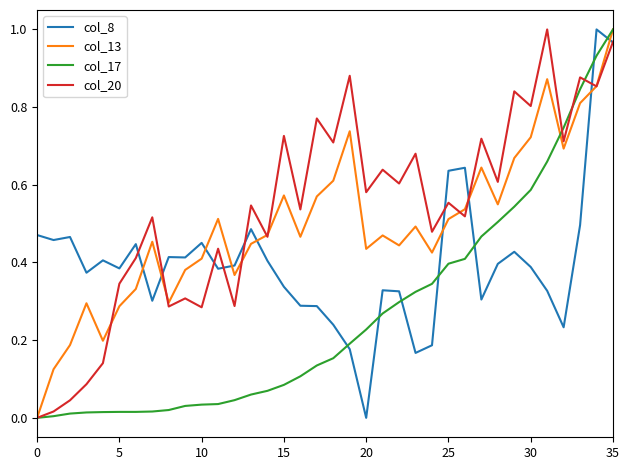

What is the sum of all col_13 values?

17.9